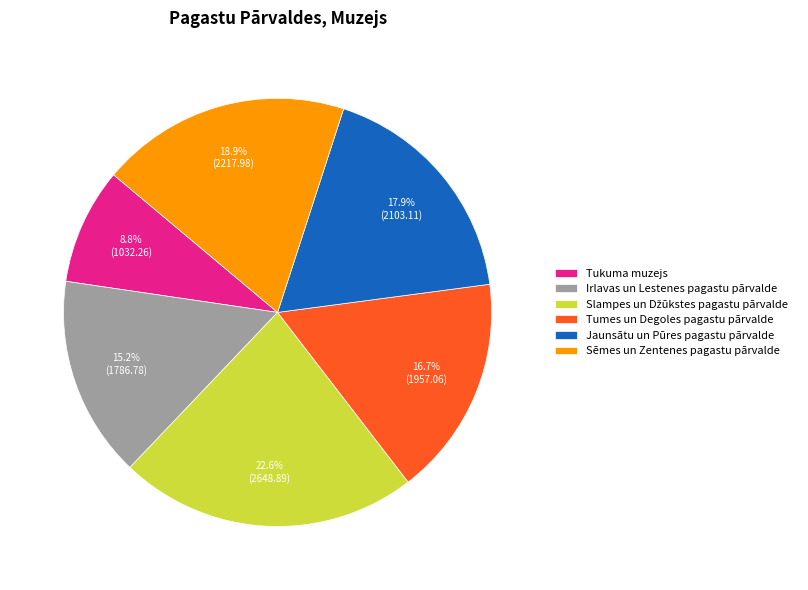

Which has a higher value, Tumes un Degoles pagastu pārvalde or Tukuma muzejs?

Tumes un Degoles pagastu pārvalde